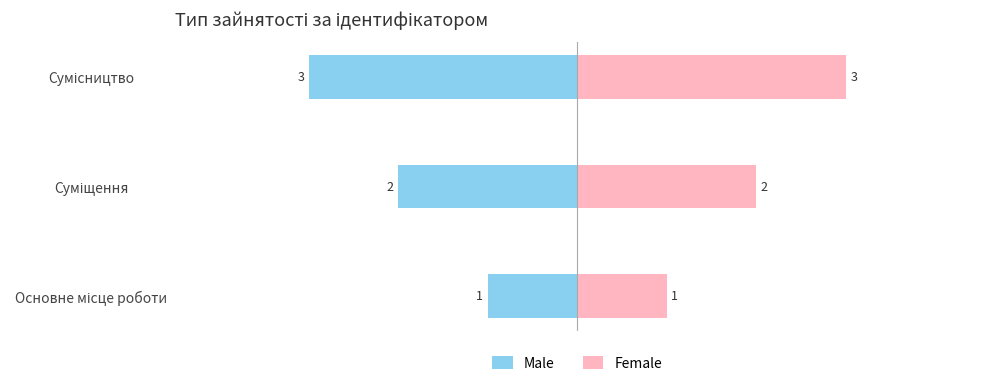

How many data points in Male are above -2?

1